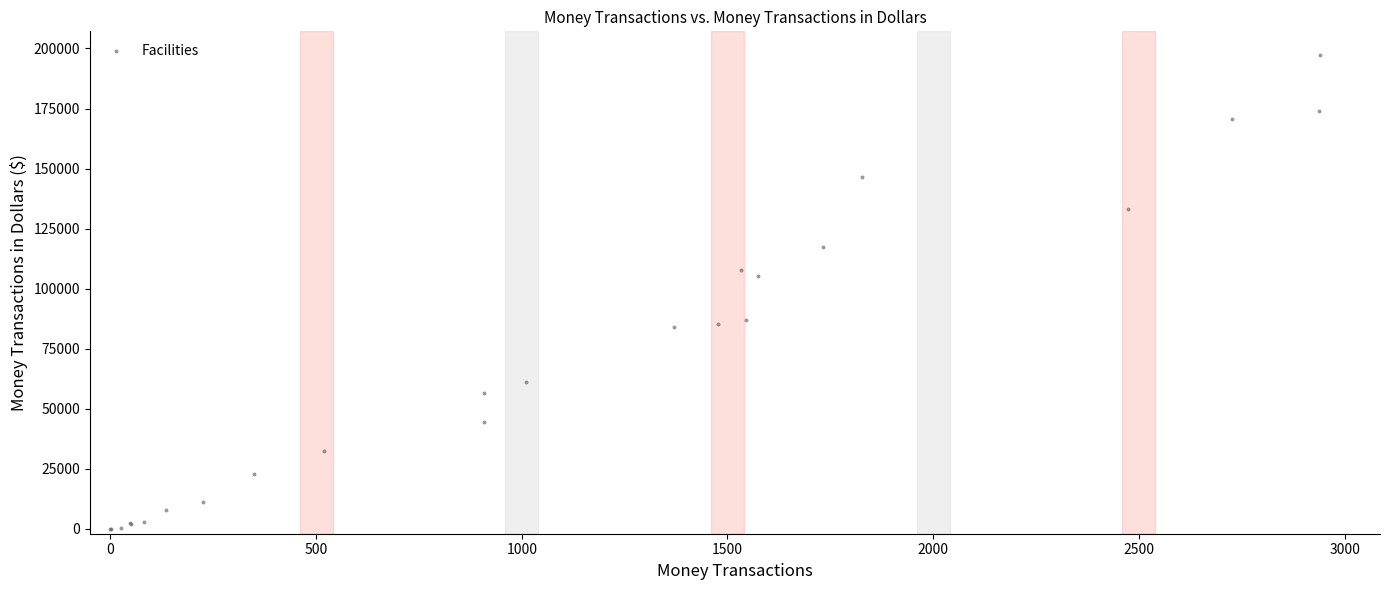

What Y value in the scatter plot is closest to 98633?

105094.5